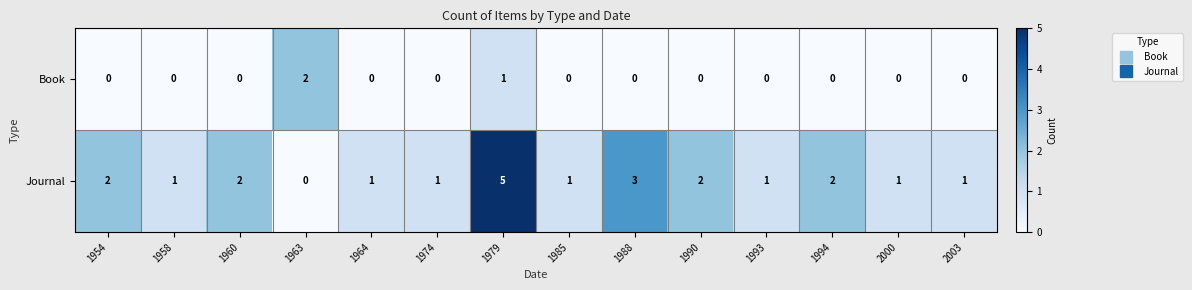

Which series changed the most between 1990 and 2003?

Journal